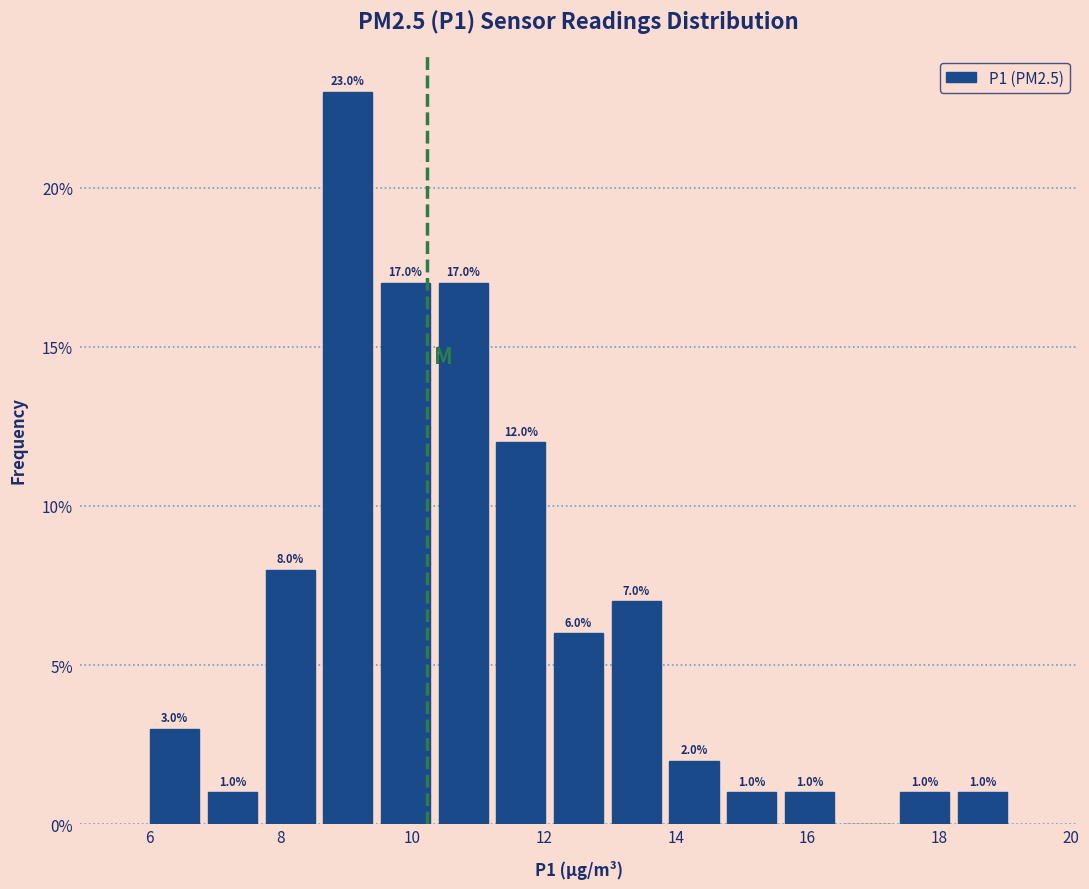

Over which range of the x-axis is the bar tallest?

8.6 to 9.4